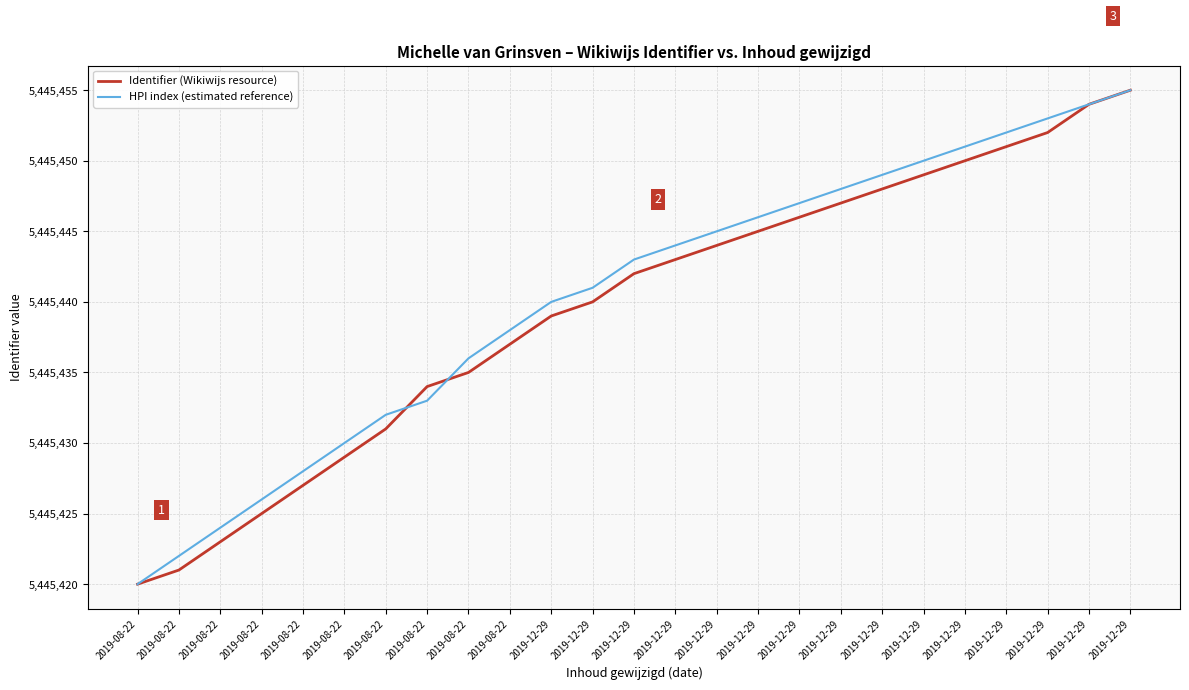

The HPI index (estimated reference) series shows 5445451 at 2019-12-29. True or false?

True